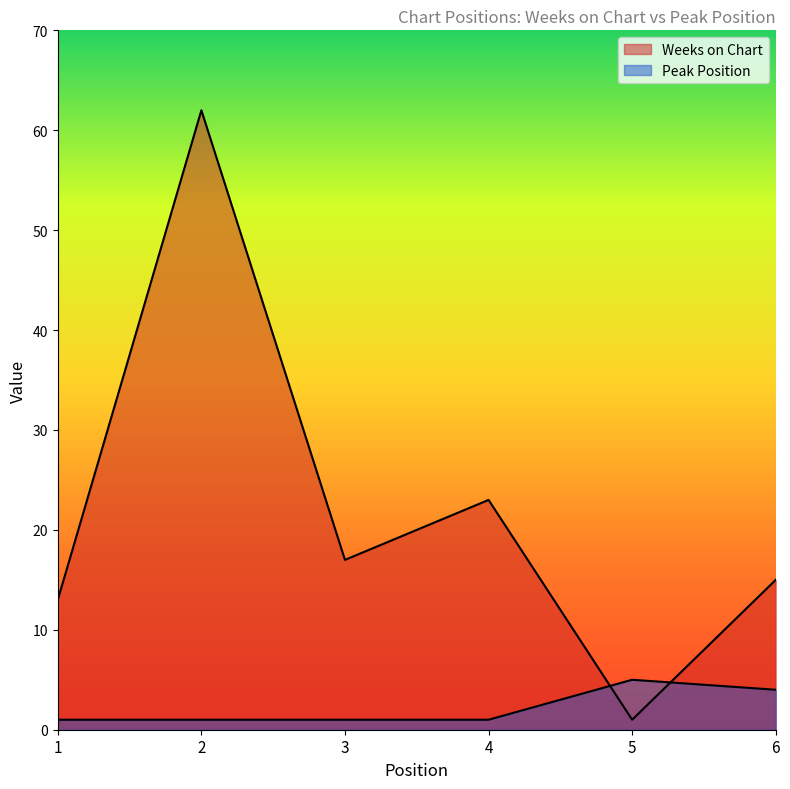

True or false: Weeks on Chart has more than 2 points higher than both neighbors.

False